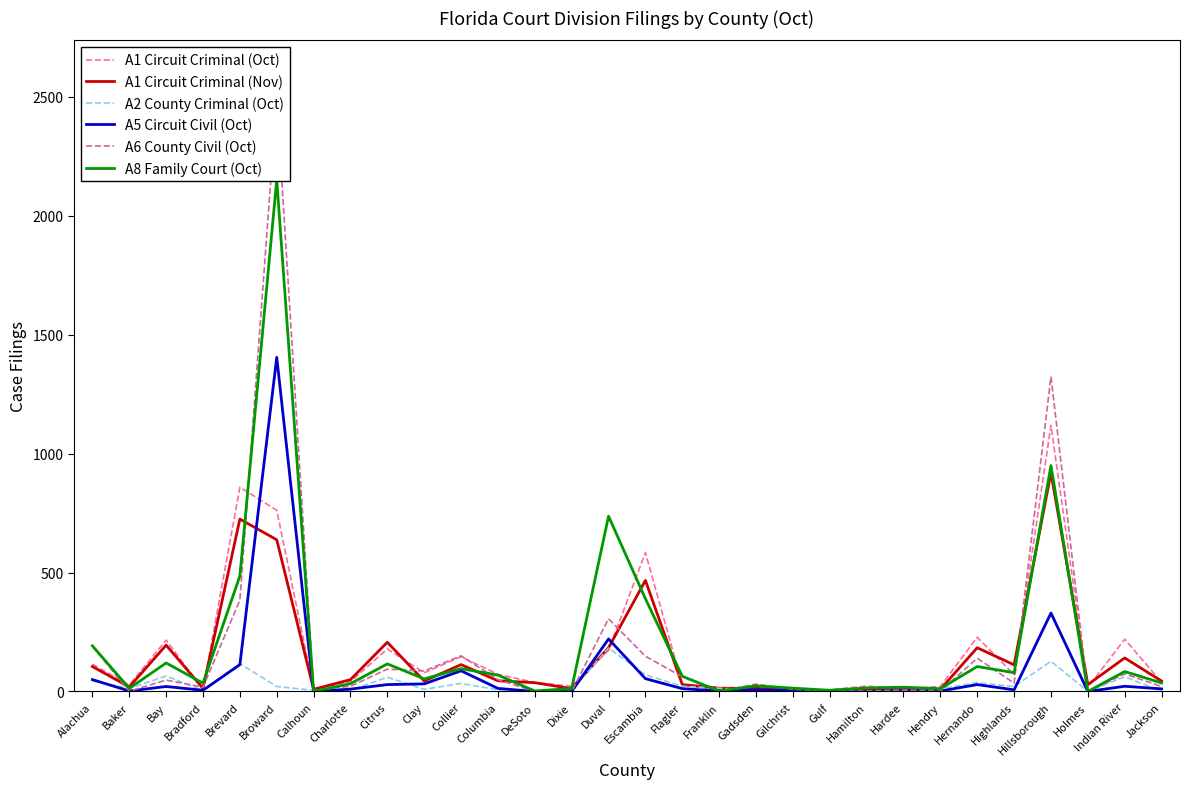

Reading left to right, extract all data points from this chart.

A1 Circuit Criminal (Oct): 115	27	216	8	859	762	11	41	179	79	146	72	38	22	173	584	29	6	19	10	7	23	11	21	228	71	1119	17	220	39
A1 Circuit Criminal (Nov): 105	19	195	13	725	638	9	50	207	44	113	45	37	12	184	467	29	14	13	5	2	12	12	9	184	112	920	29	141	44
A2 County Criminal (Oct): 44	13	65	4	117	21	5	5	60	9	34	7	3	3	183	70	22	14	6	2	0	0	1	12	37	21	127	1	62	1
A5 Circuit Civil (Oct): 50	2	21	5	113	1405	0	10	29	32	87	13	0	0	221	54	12	2	7	4	0	1	4	2	29	7	330	0	22	11
A6 County Civil (Oct): 190	1	48	18	384	2489	5	22	94	86	150	50	0	0	306	148	62	0	31	9	2	2	6	1	140	35	1324	0	74	21
A8 Family Court (Oct): 192	13	120	35	486	2152	0	33	116	53	96	69	2	13	737	390	64	2	24	14	5	15	18	12	105	79	950	0	84	36